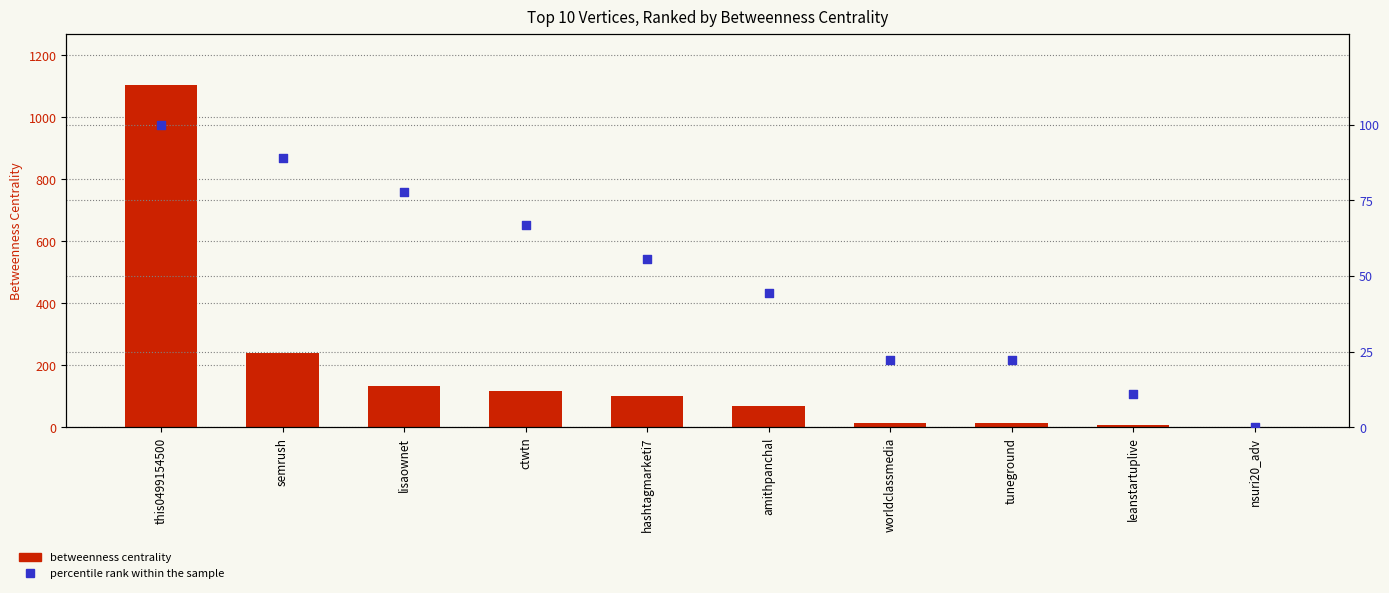

Which series contains the lowest Y value?

percentile rank within the sample